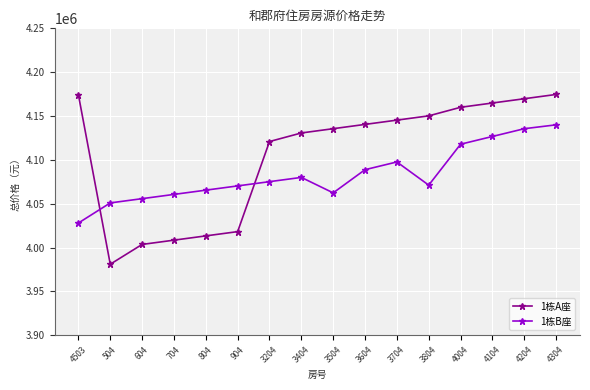

What value does the 1栋A座 series have at 4004?

4159943